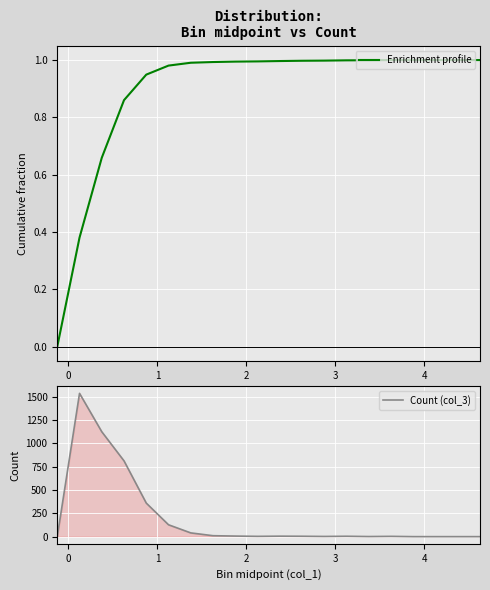

How many interior local peaks does the Count (col_3) series have?

4